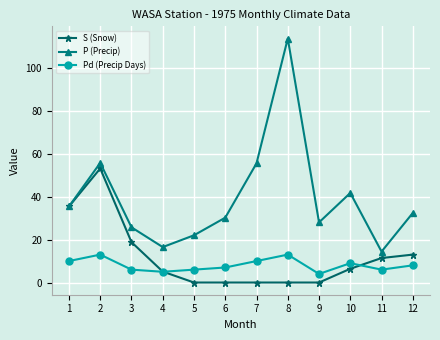

What is the difference between the highest and lowest values at 8?

113.6